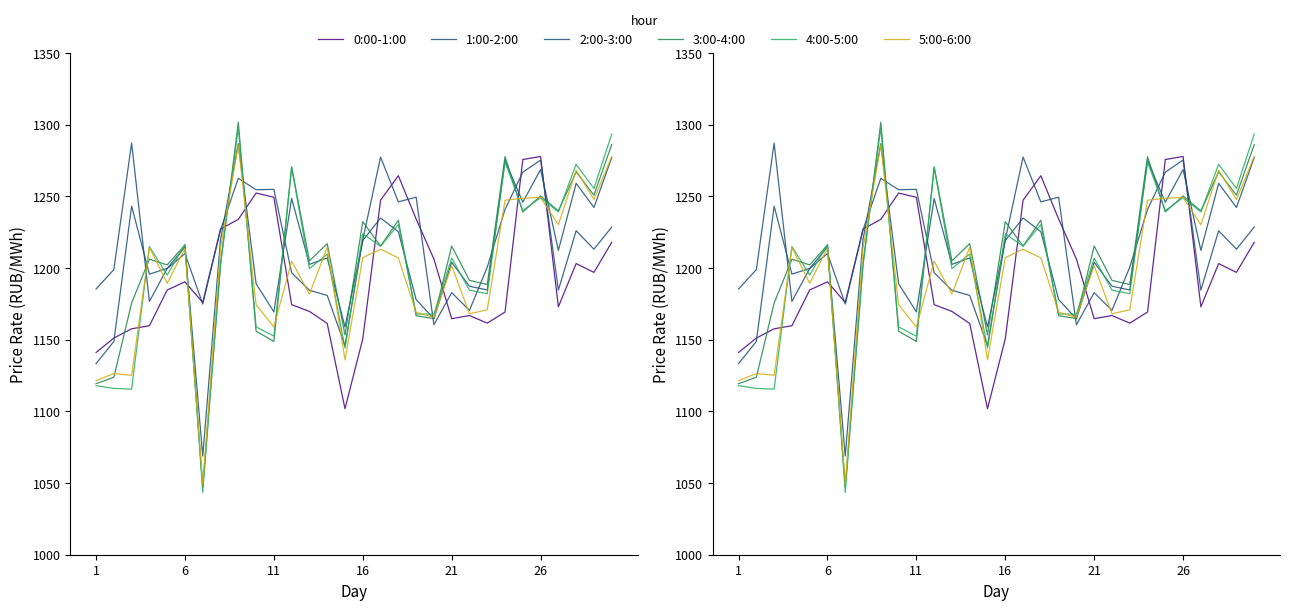

What is the highest value of the 5:00-6:00 series?

1285.9